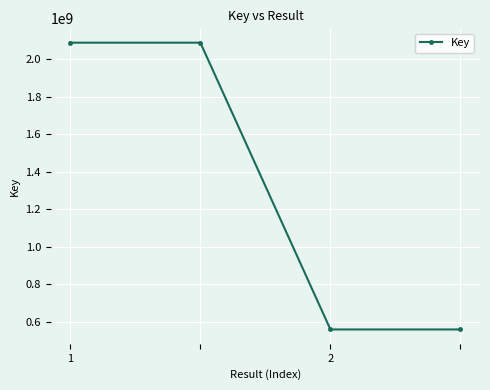

What is the value of the 1st point from the left?

2088338973